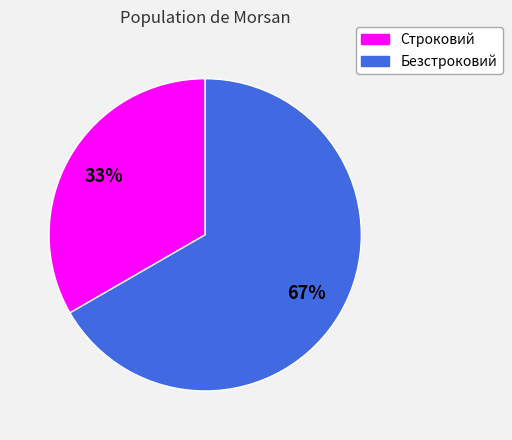

What percentage is the Безстроковий slice, to the nearest percent?

67%